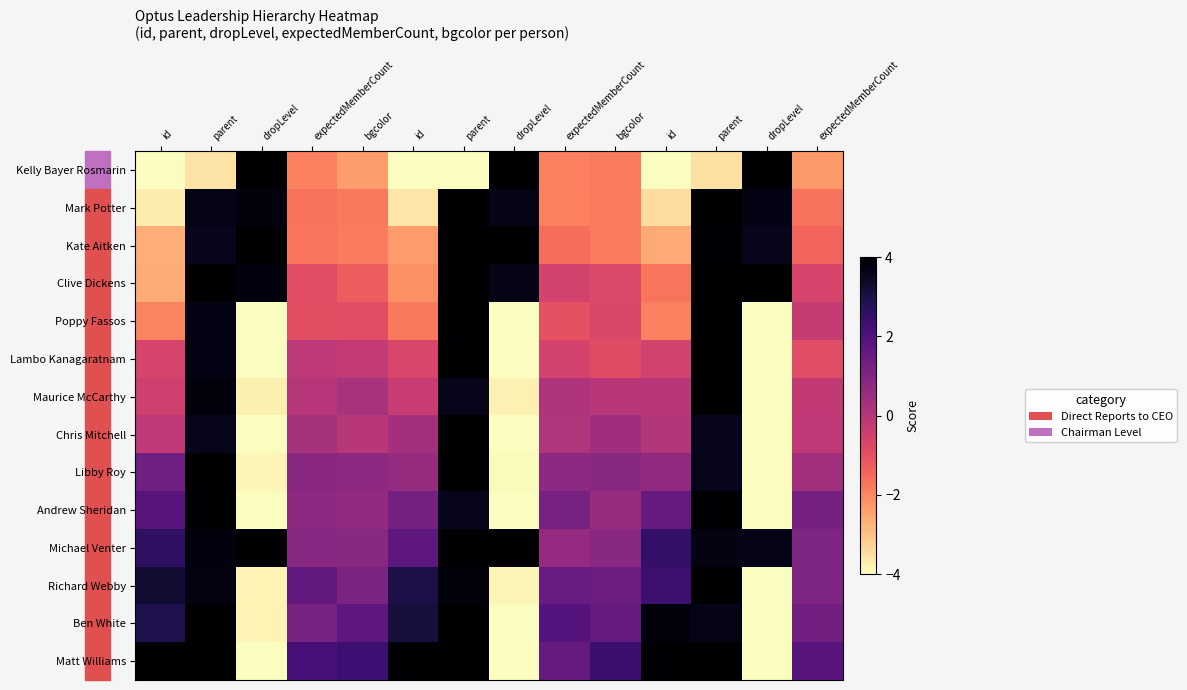

Rank the series by their maximum value, from highest to lowest.

Kate Aitken, Matt Williams, Clive Dickens, Chris Mitchell, Libby Roy, Kelly Bayer Rosmarin, Andrew Sheridan, Richard Webby, Poppy Fassos, Mark Potter, Lambo Kanagaratnam, Ben White, Michael Venter, Maurice McCarthy